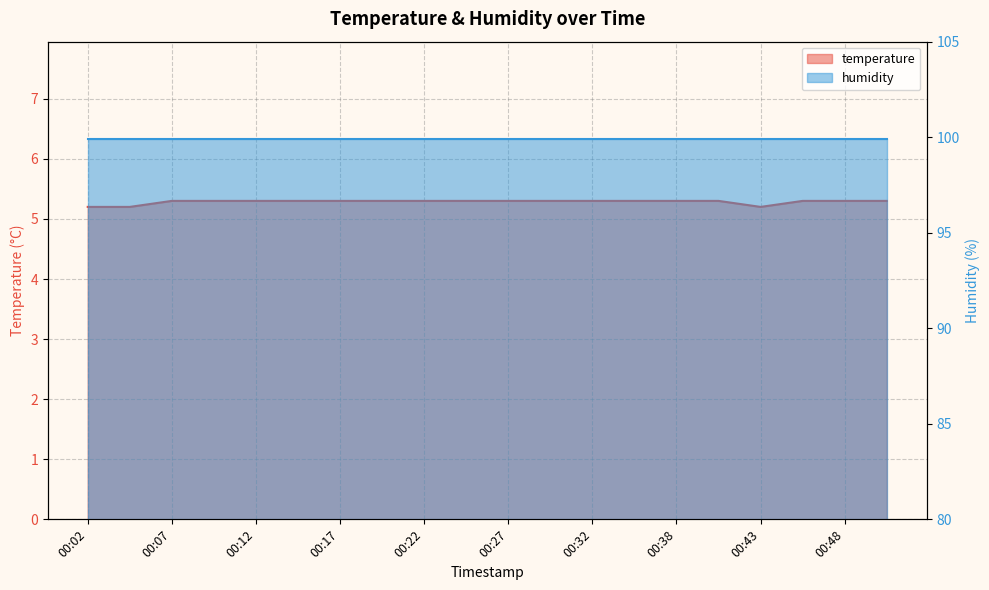

Rank the categories by value from highest to lowest.

00:07, 00:10, 00:12, 00:15, 00:17, 00:20, 00:22, 00:25, 00:27, 00:30, 00:32, 00:35, 00:38, 00:40, 00:45, 00:48, 00:50, 00:02, 00:05, 00:43